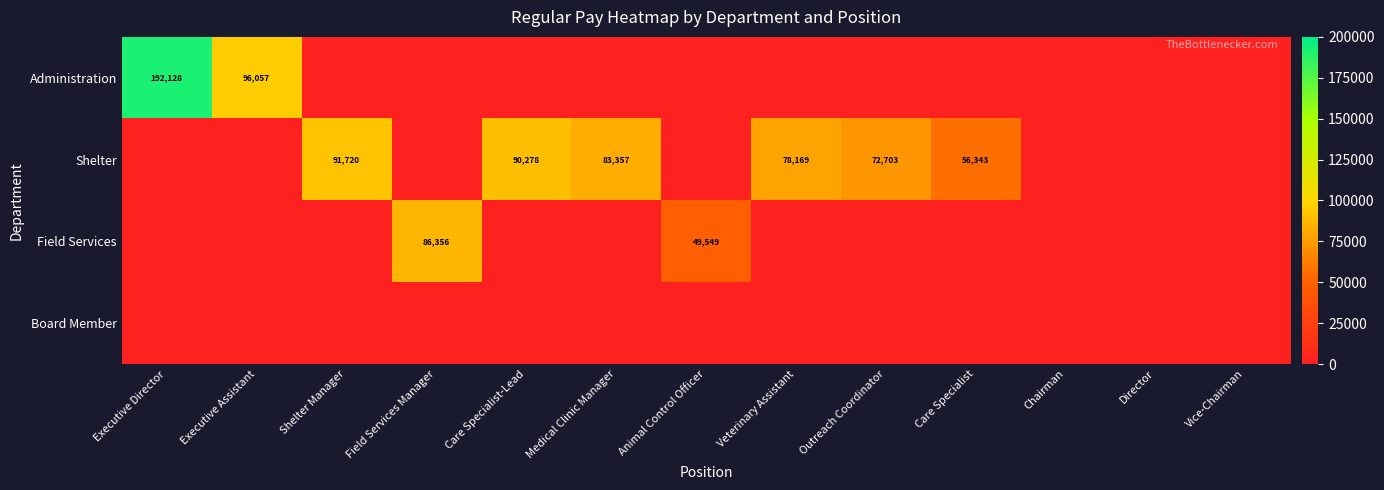

Is it true that Field Services equals 141592 at Field Services Manager?

False